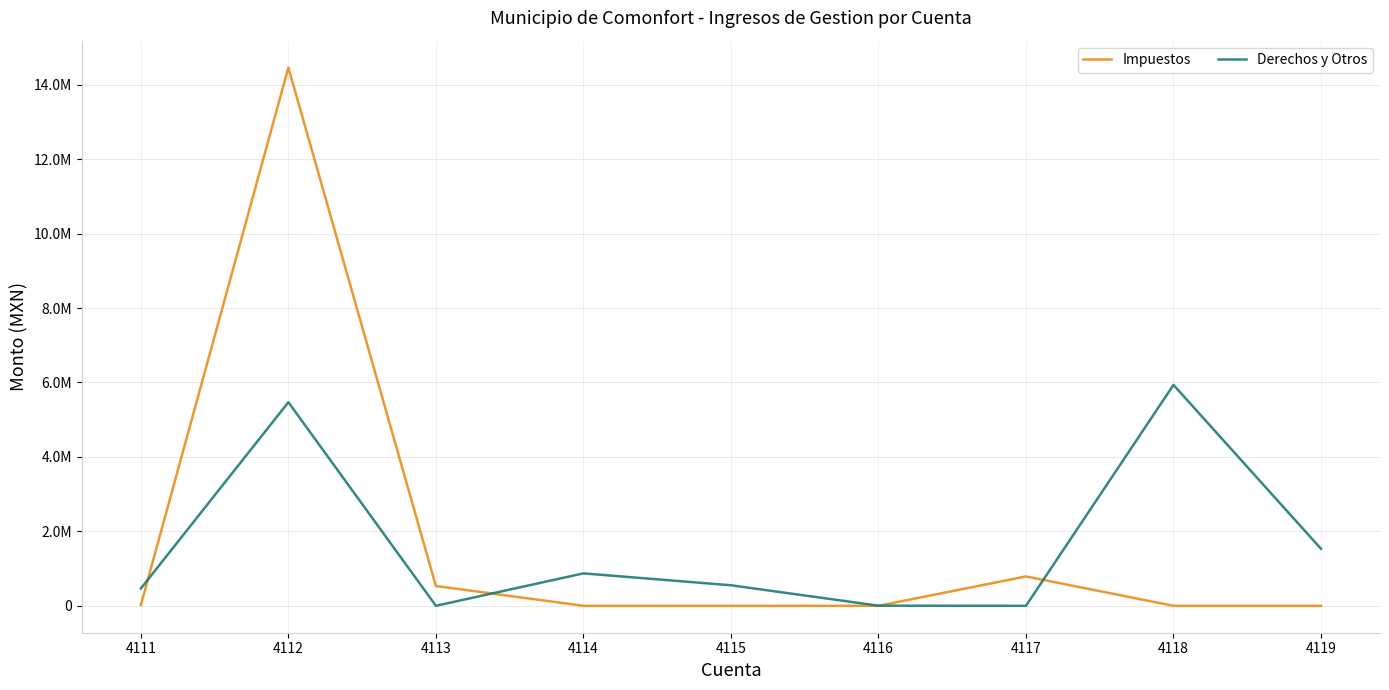

What is the value of the Derechos y Otros point at the 8th from the left?

5935690.1